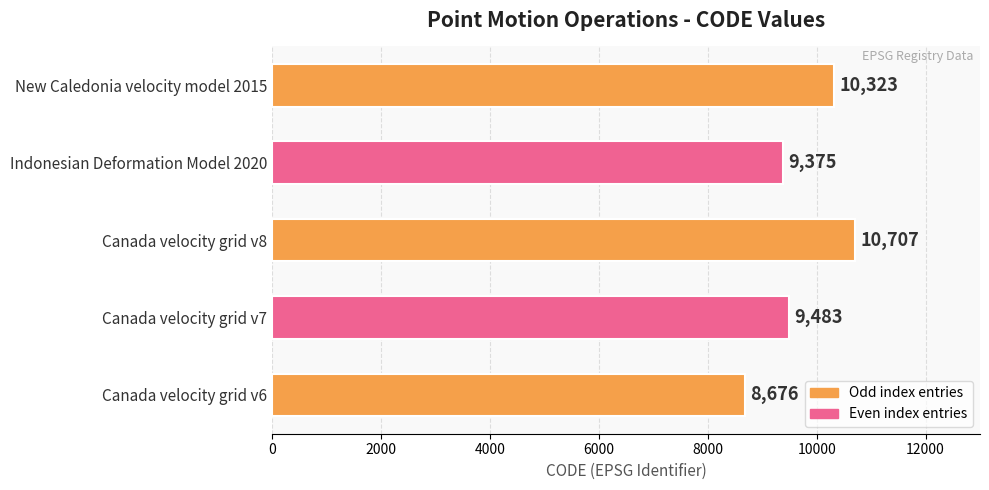

List the labels in order of value, largest first.

Canada velocity grid v8, New Caledonia velocity model 2015, Canada velocity grid v7, Indonesian Deformation Model 2020, Canada velocity grid v6